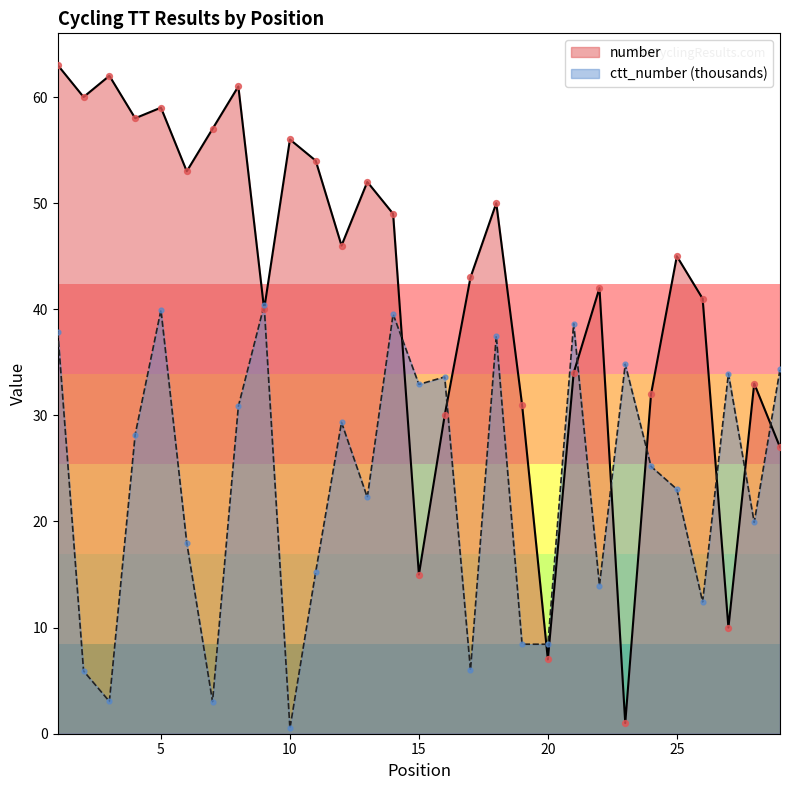

At how many categories does at least one series exceed 4?

29